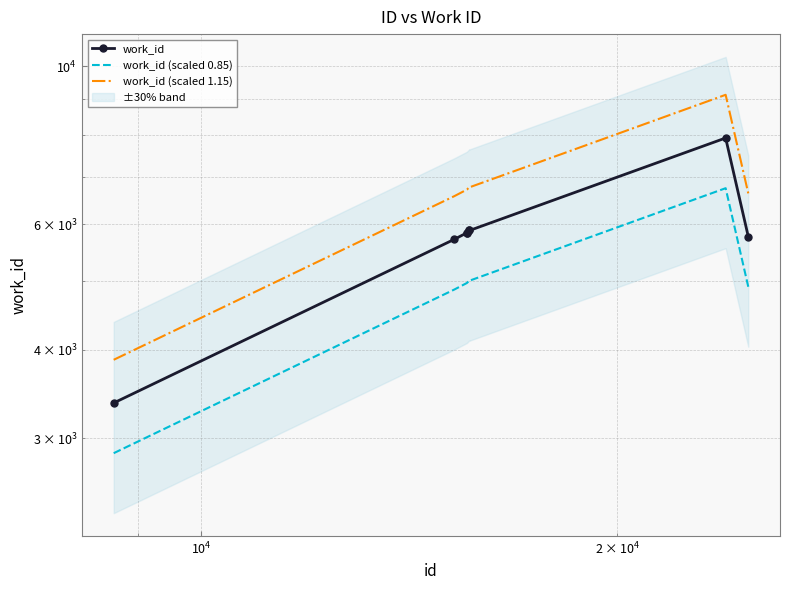

What is the smallest value displayed?

2860.2